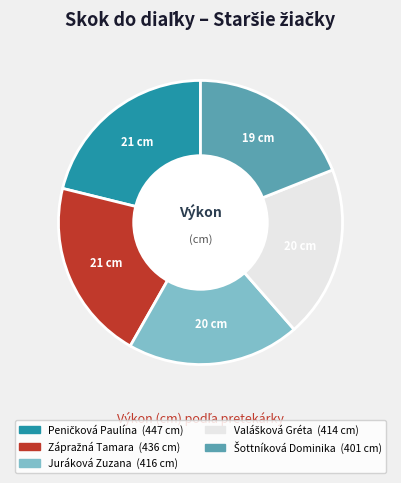

How many segments does this pie chart have?

5